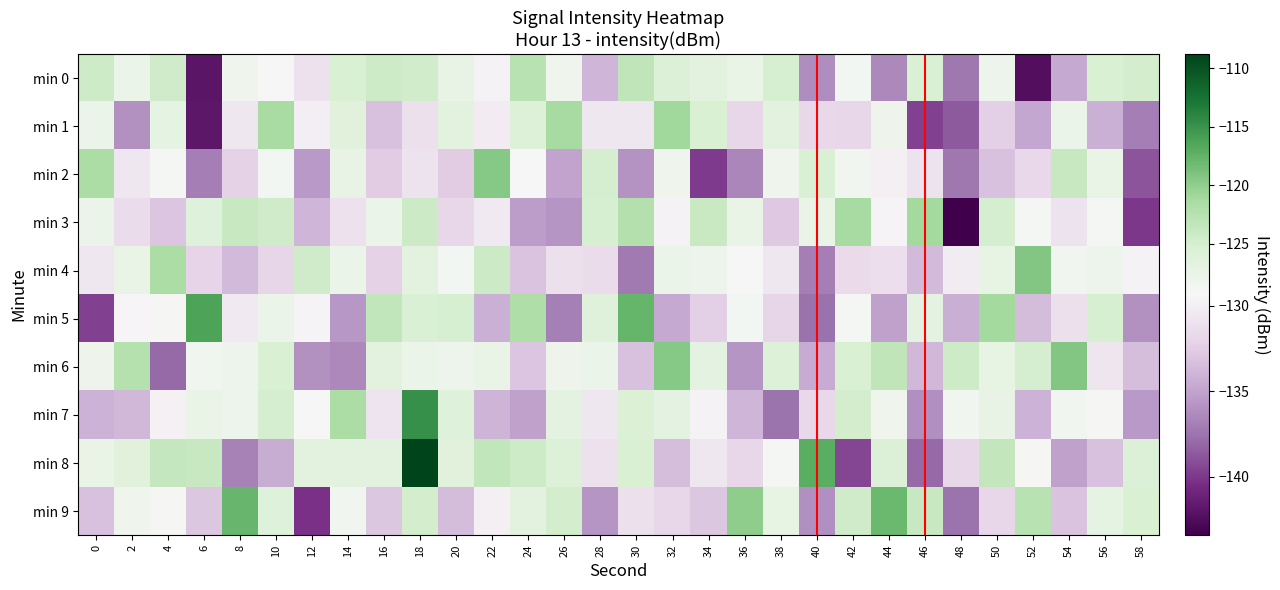

What is the total value across all series at 38?

-1295.1